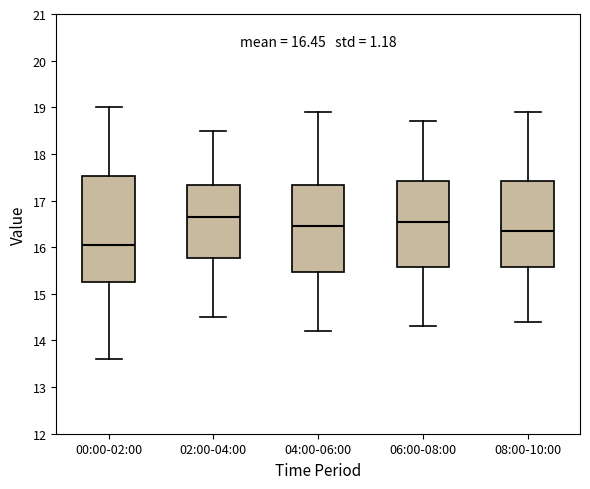

Comparing the boxes themselves (not the whiskers), which one is the tallest?

00:00-02:00